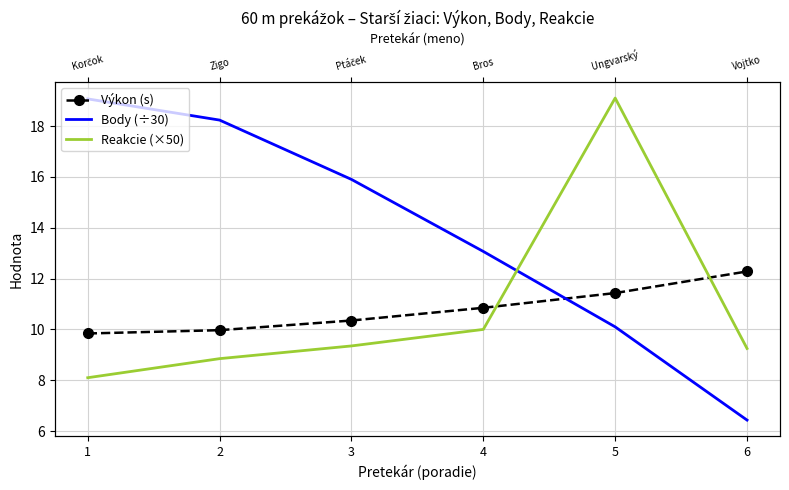

Which series has the widest spread of values?

Body (÷30)